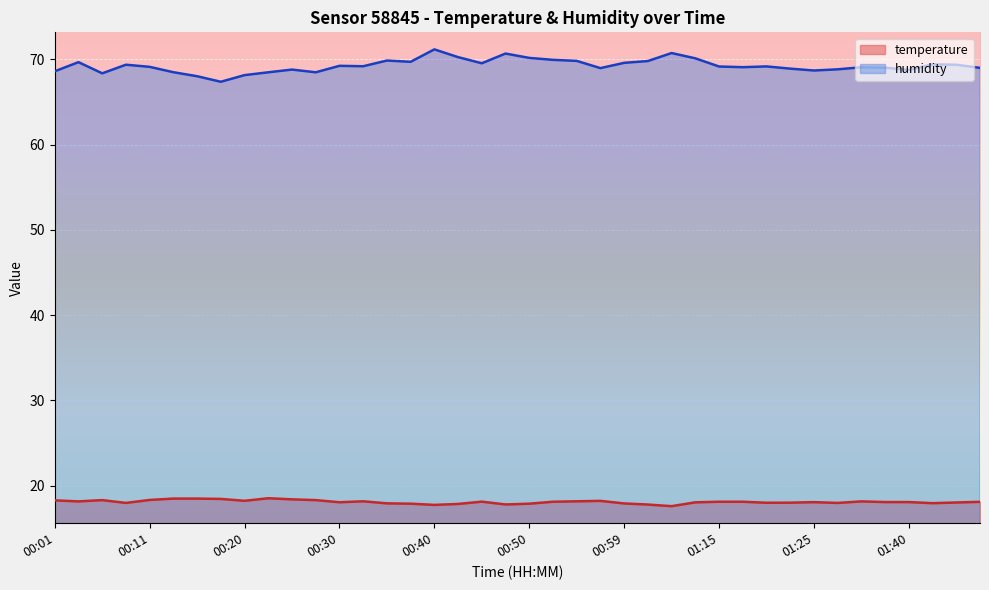

At which category is the sum across all series the highest?

00:40